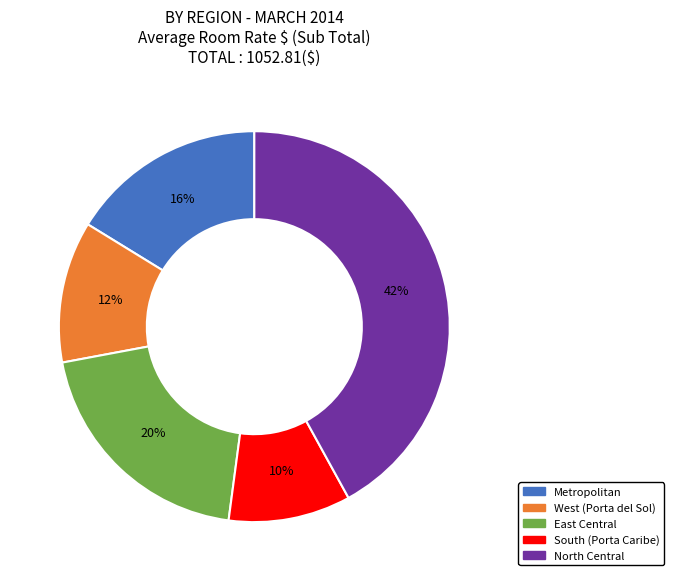

The East Central slice represents 29% of the pie. True or false?

False